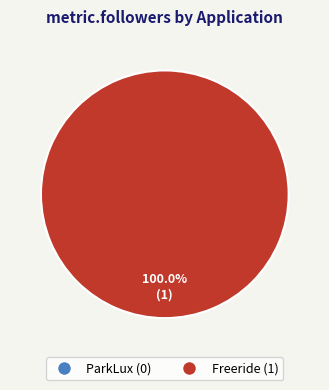

To the nearest percent, what is the difference between the ParkLux and Freeride slice percentages?

100%